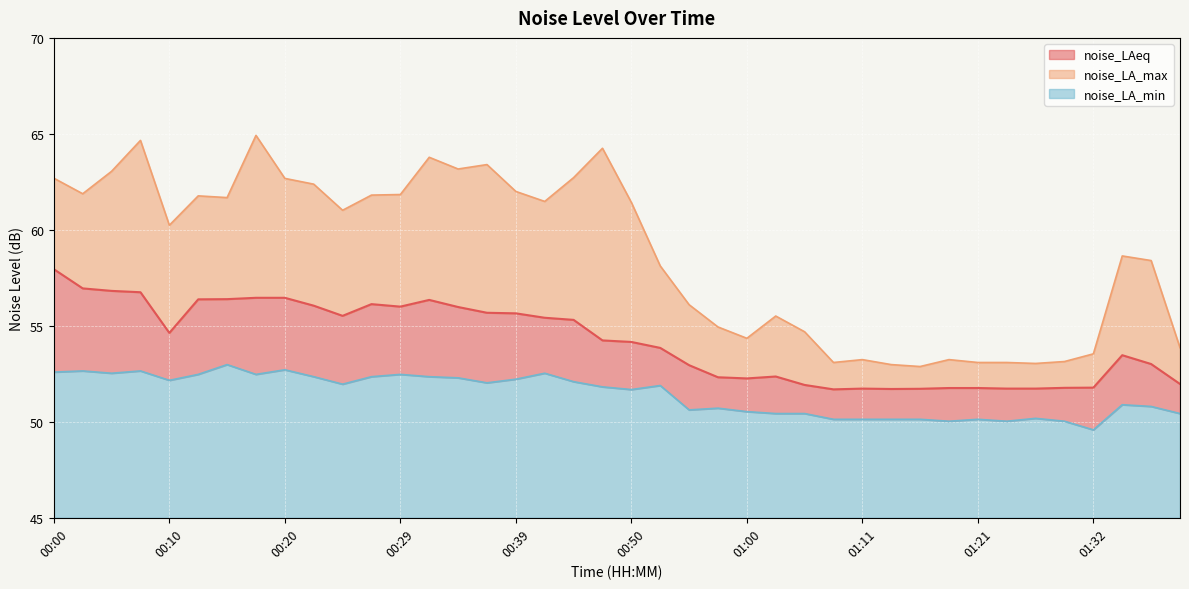

Count the number of categories in the chart.

40